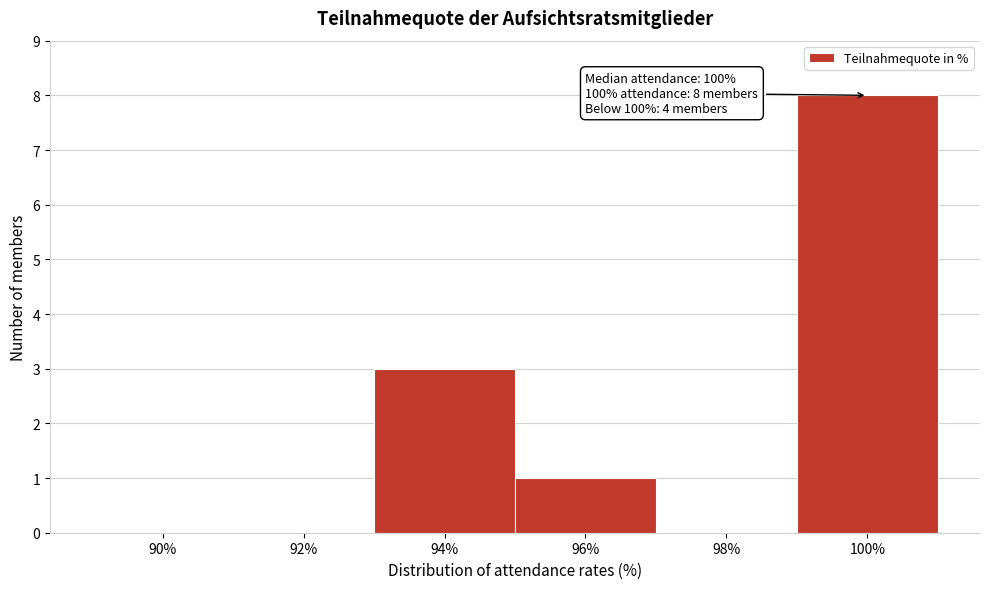

Reading left to right, extract all data points from this chart.

90%=0	92%=0	94%=3	96%=1	98%=0	100%=8